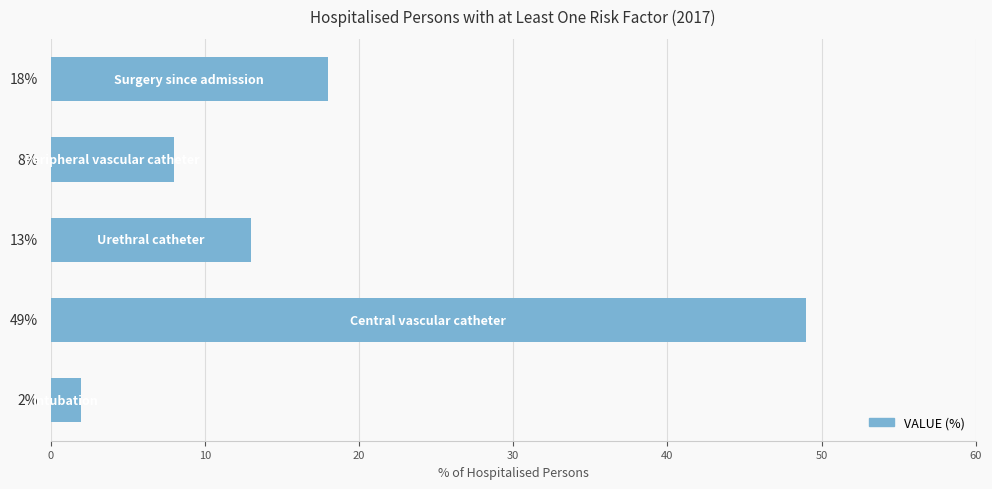

What is the difference between the maximum and second lowest values?

41